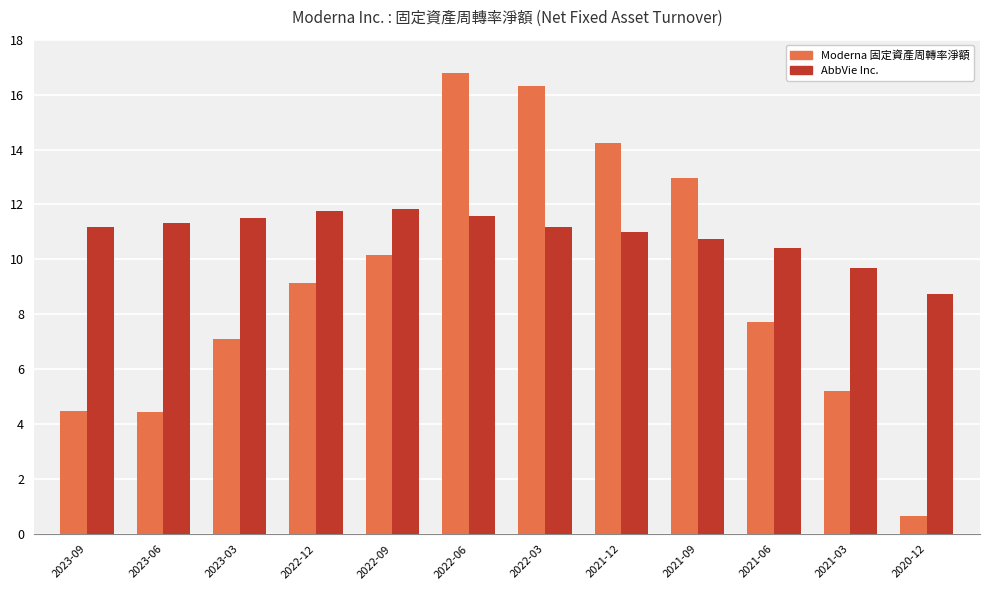

At which category is the sum across all series the highest?

2022-06